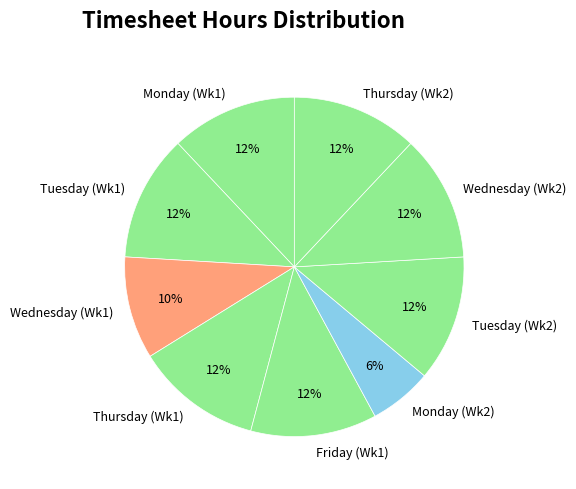

Which category has the smallest portion of the pie?

Monday (Wk2)